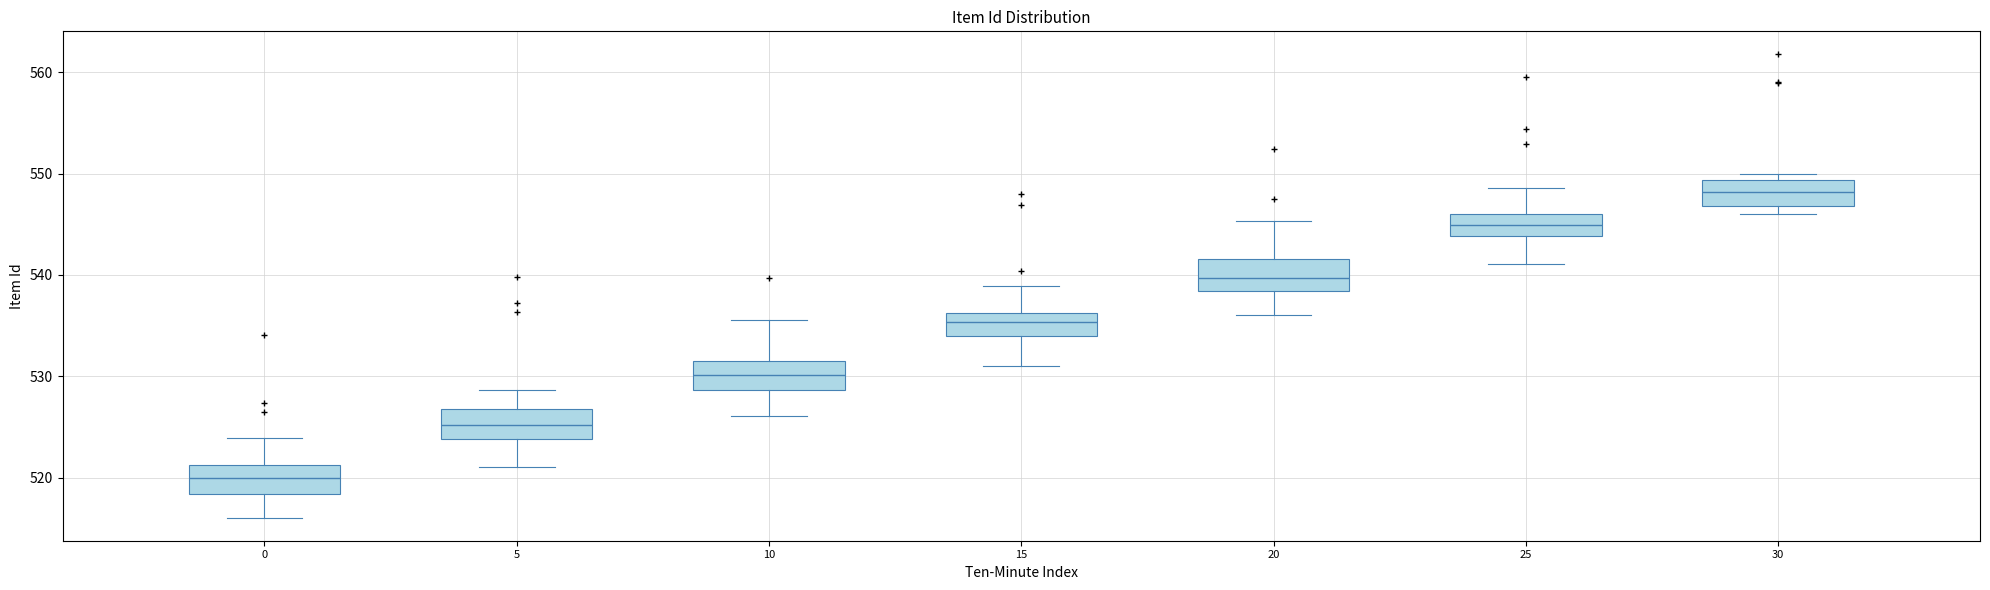

Reading left to right, transcribe this box plot: for each box, give where its median line is, the range the box spans, and where its two whiskers end, as read against the y-axis. The values are not printed on the chart, so give them approximately, as read against the axis.

0: median 520, box 518 to 521, whiskers 516 to 524
5: median 525, box 524 to 527, whiskers 521 to 529
10: median 530, box 529 to 532, whiskers 526 to 536
15: median 535, box 534 to 536, whiskers 531 to 539
20: median 540, box 538 to 542, whiskers 536 to 545
25: median 545, box 544 to 546, whiskers 541 to 549
30: median 548, box 547 to 549, whiskers 546 to 550